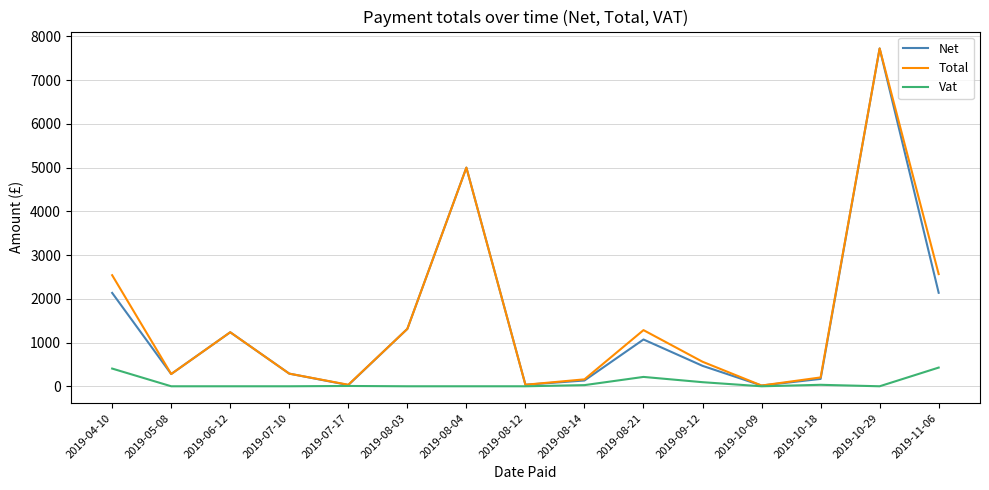

At which category does the chart reach its peak across all series?

2019-10-29